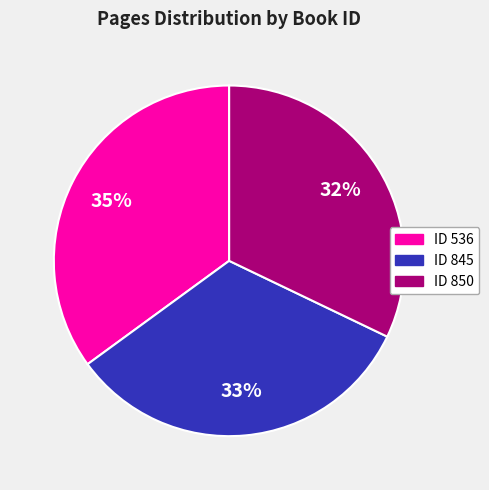

What is the ratio of the value at ID 845 to the value at ID 850?

1.0